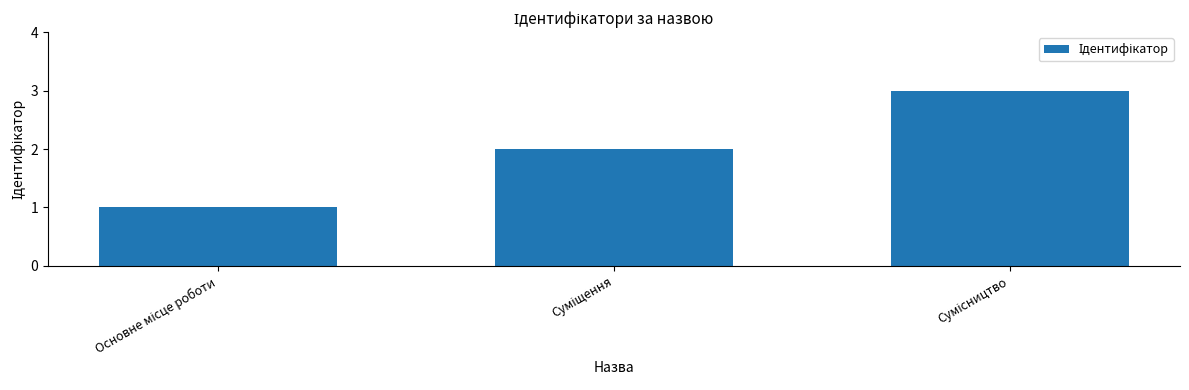

What is the greatest value displayed?

3